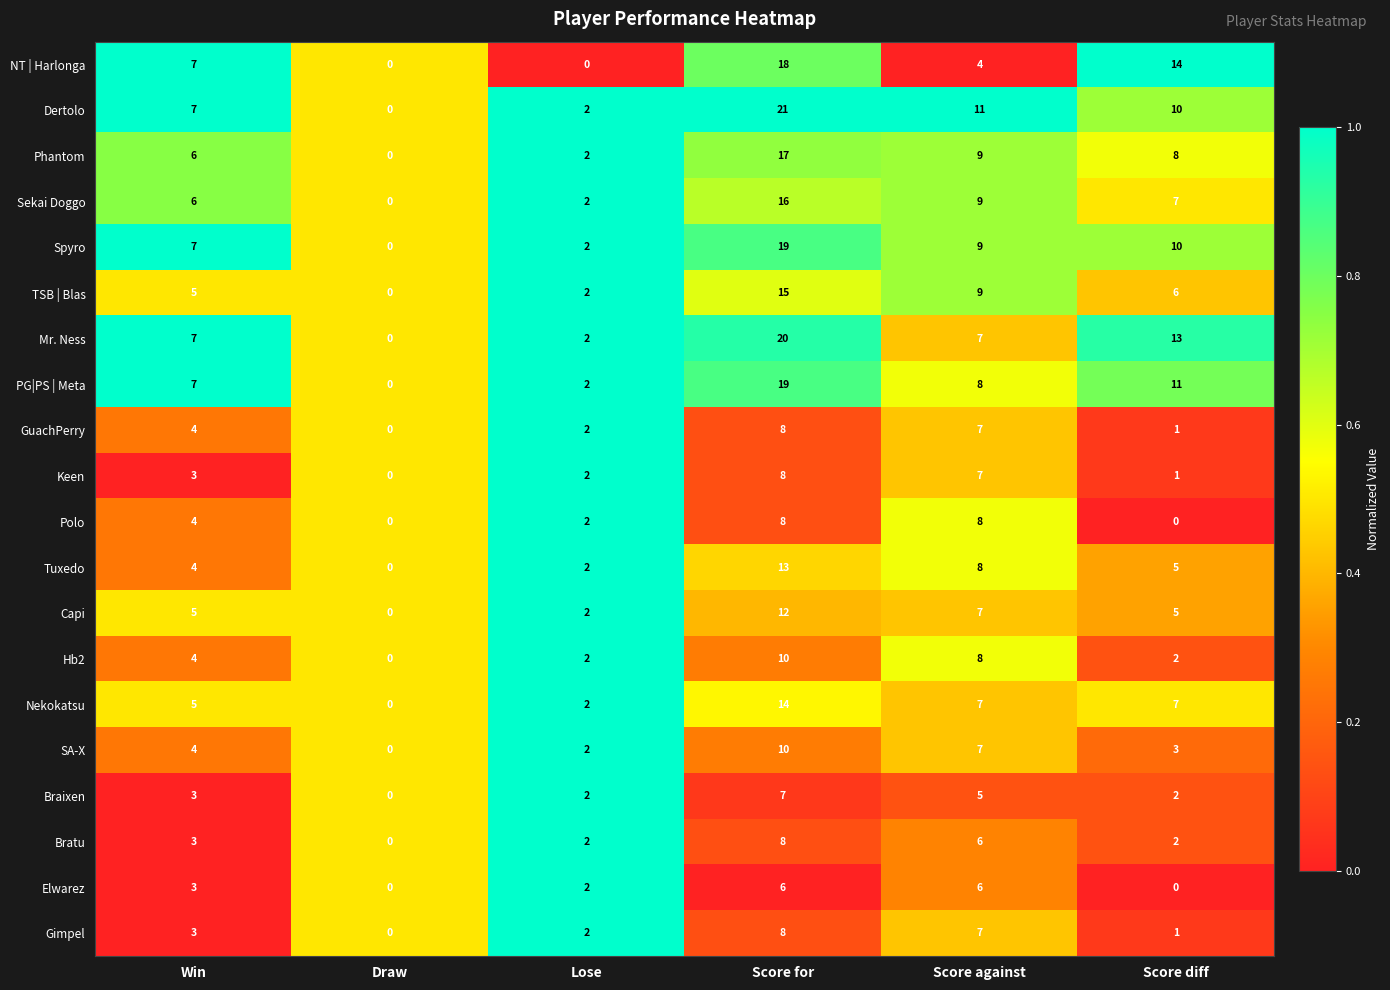

Which series changed the most between Win and Score for?

Dertolo